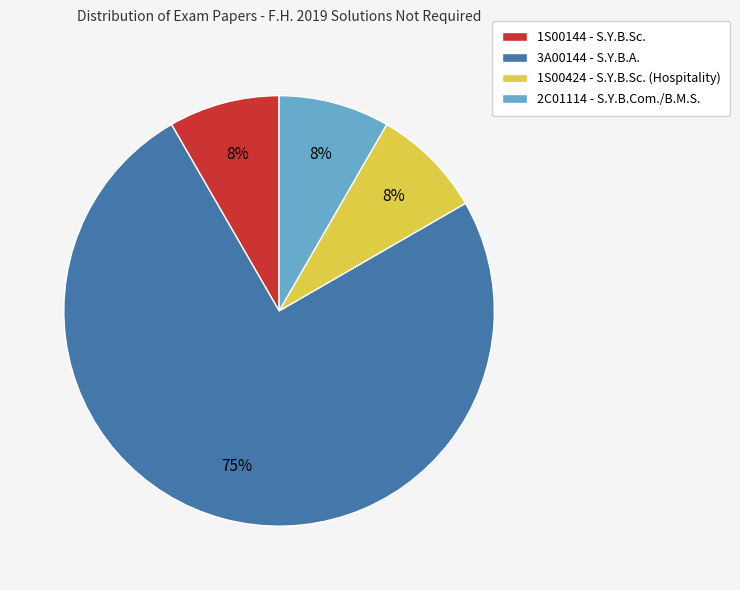

Between 3A00144 - S.Y.B.A. and 1S00424 - S.Y.B.Sc. (Hospitality), which is larger?

3A00144 - S.Y.B.A.